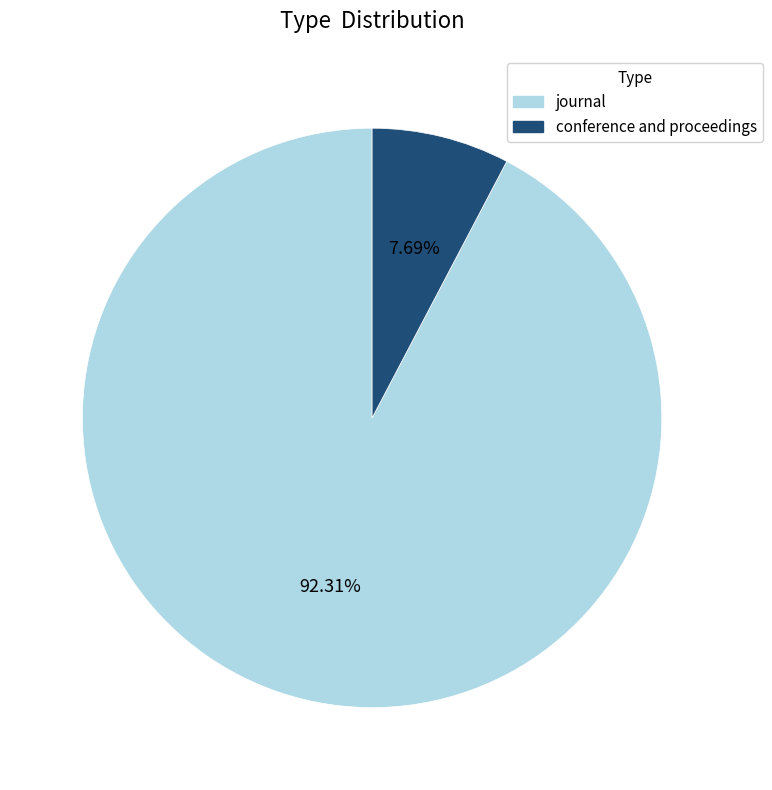

Combined, do journal and conference and proceedings account for over 50%?

Yes